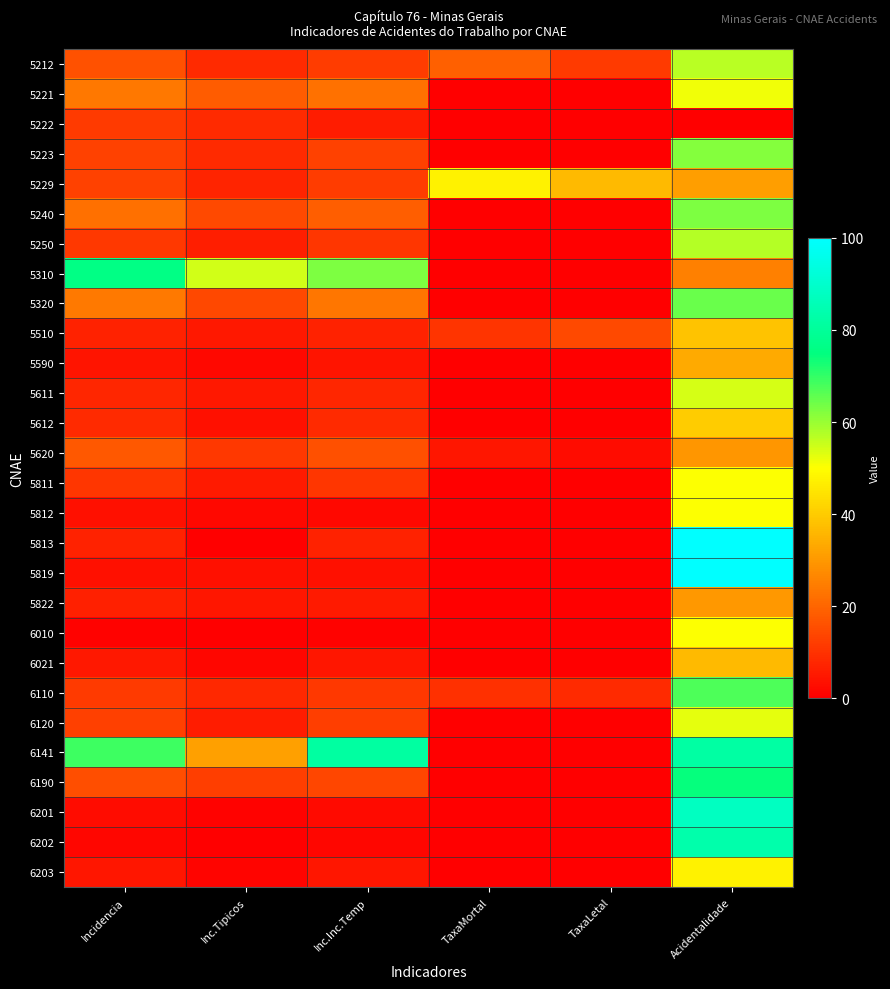

Rank the series at TaxaMortal from highest to lowest value.

5229, 5212, 5510, 6110, 5620, 5221, 5222, 5223, 5240, 5250, 5310, 5320, 5590, 5611, 5612, 5811, 5812, 5813, 5819, 5822, 6010, 6021, 6120, 6141, 6190, 6201, 6202, 6203